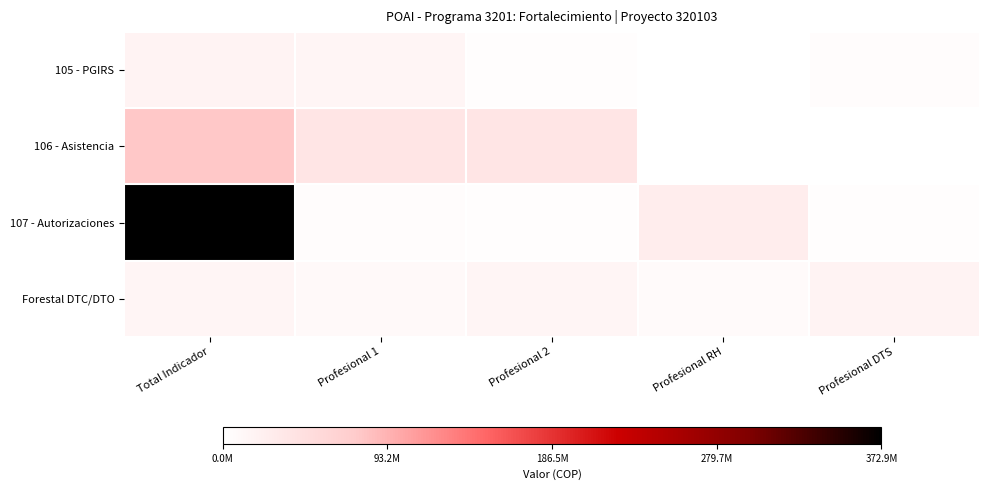

At which category does the chart reach its minimum across all series?

Profesional RH